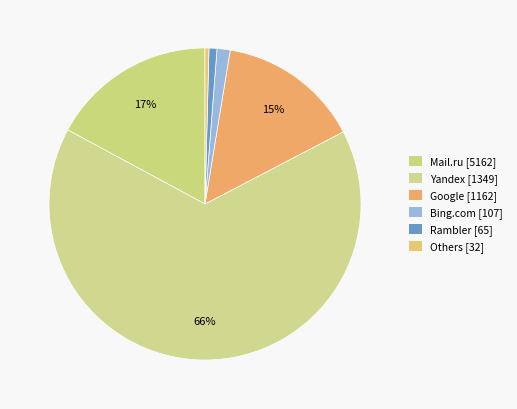

Count the number of slices in the pie.

6